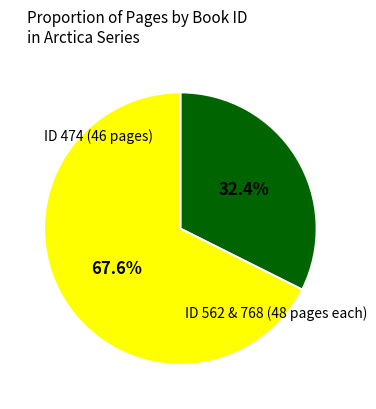

Is there any slice that represents more than half of the pie?

Yes